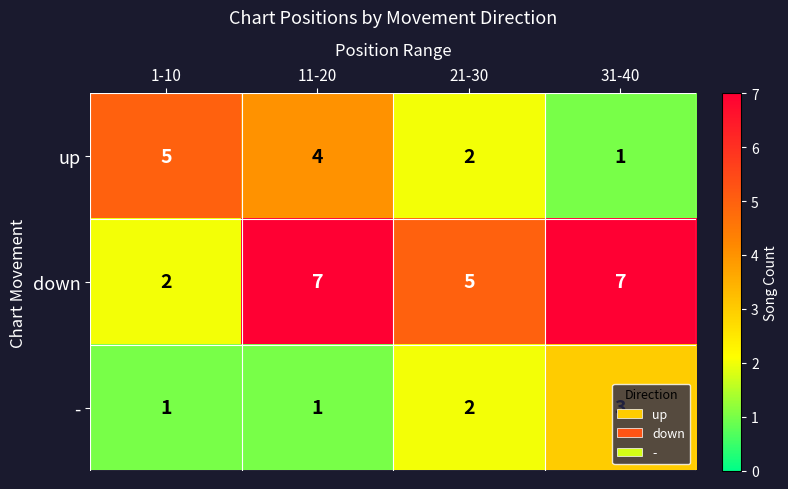

Rank the series by their maximum value, from lowest to highest.

-, up, down